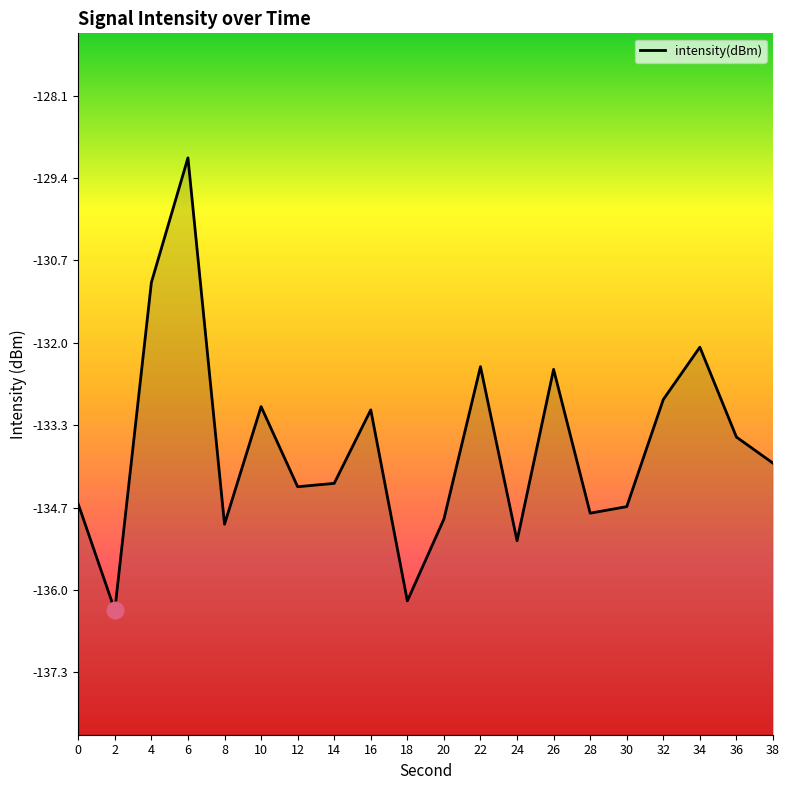

What is the sum of the values at 14 and 2?

-270.6